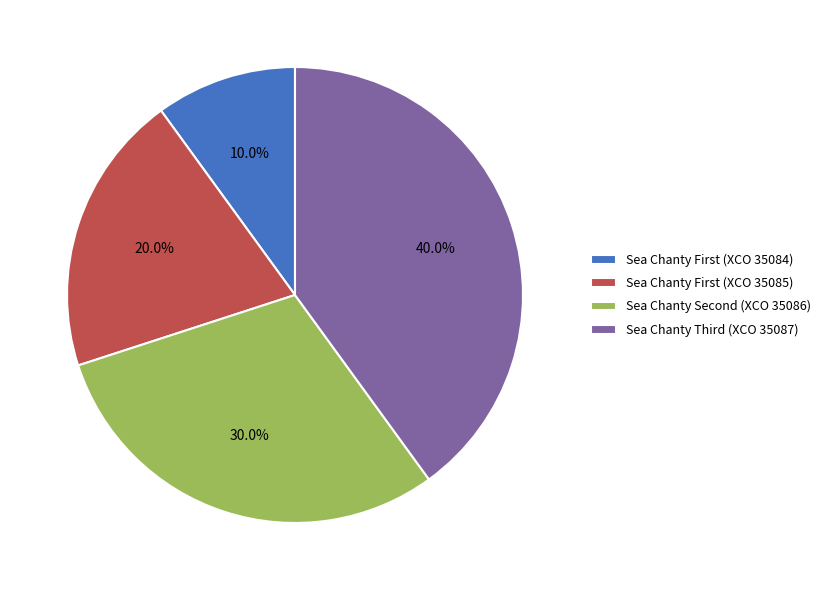

Is there a majority slice in this chart?

No